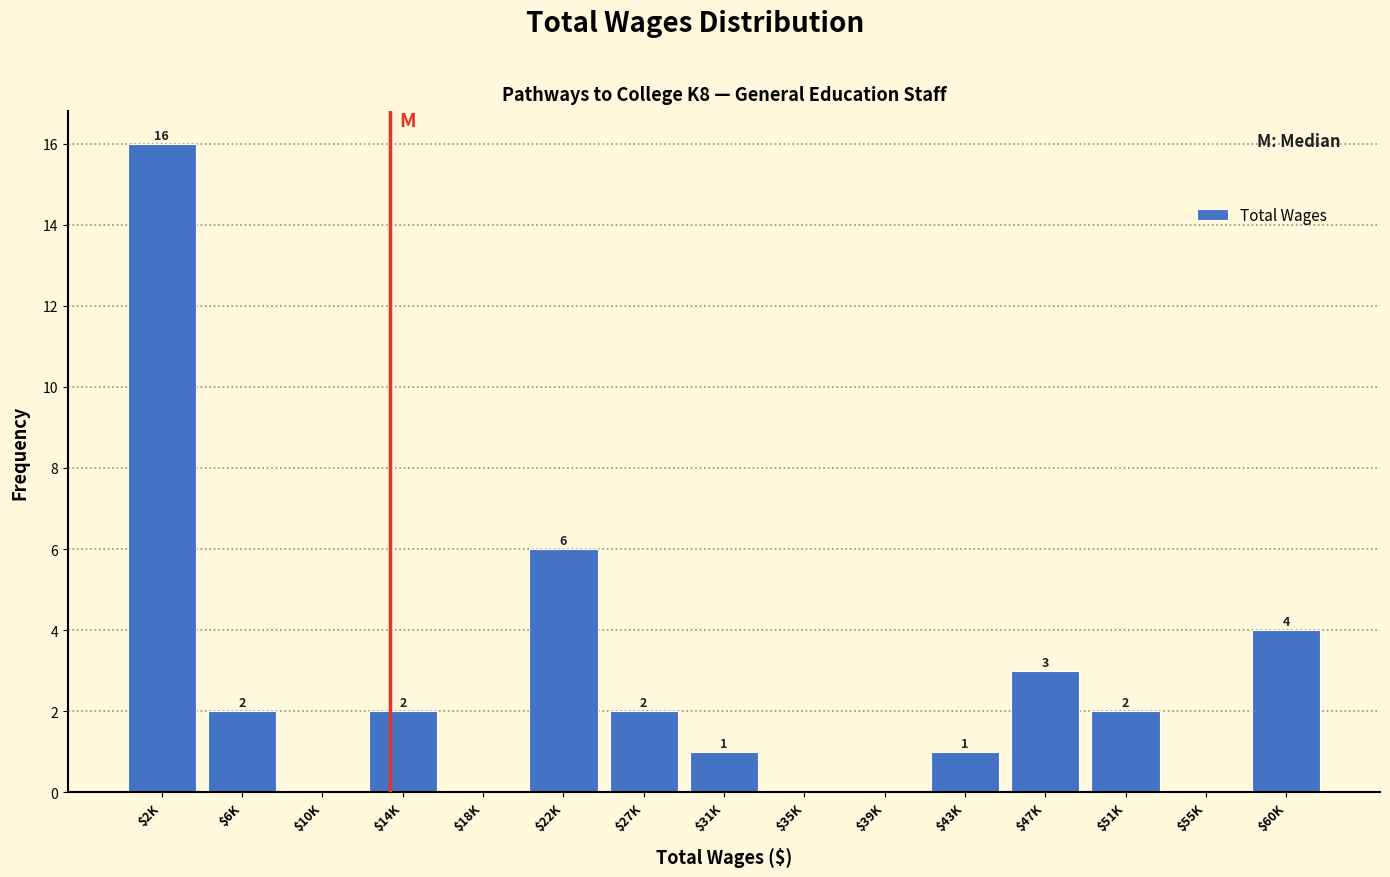

True or false: the data shows 2 at $6K.

True